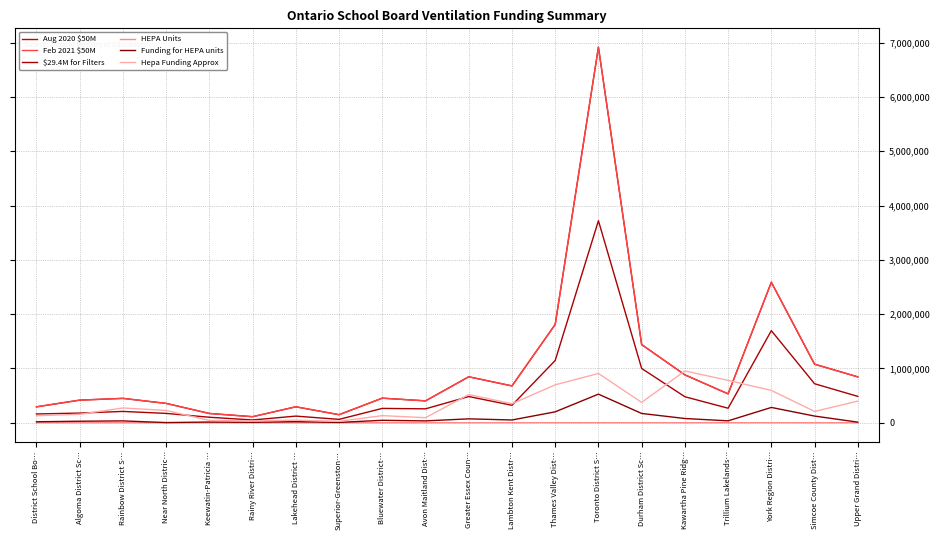

Is this an area chart (filled region under the line)?

No